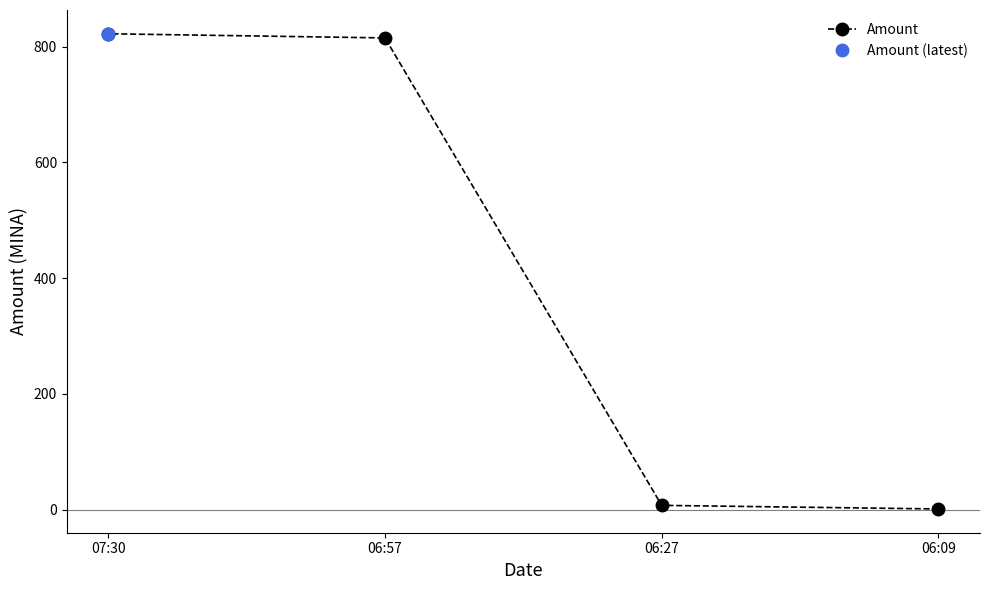

How many values are below 814?

2